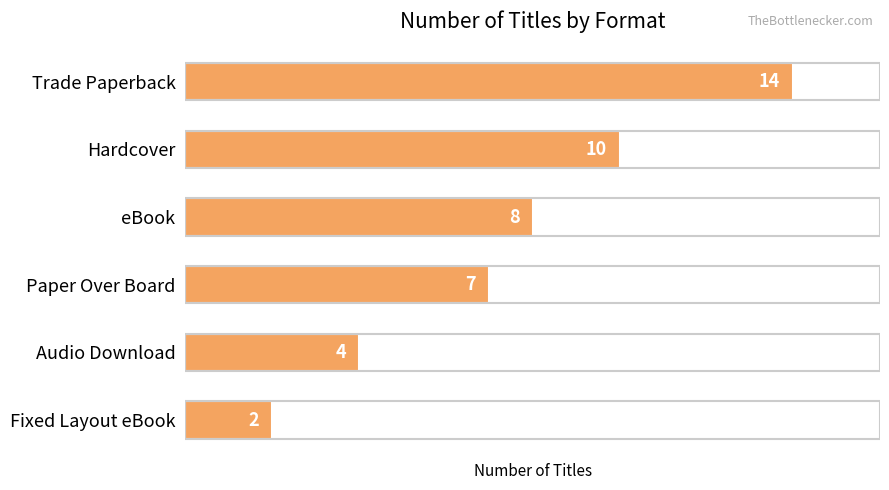

Count the number of data series in this chart.

1